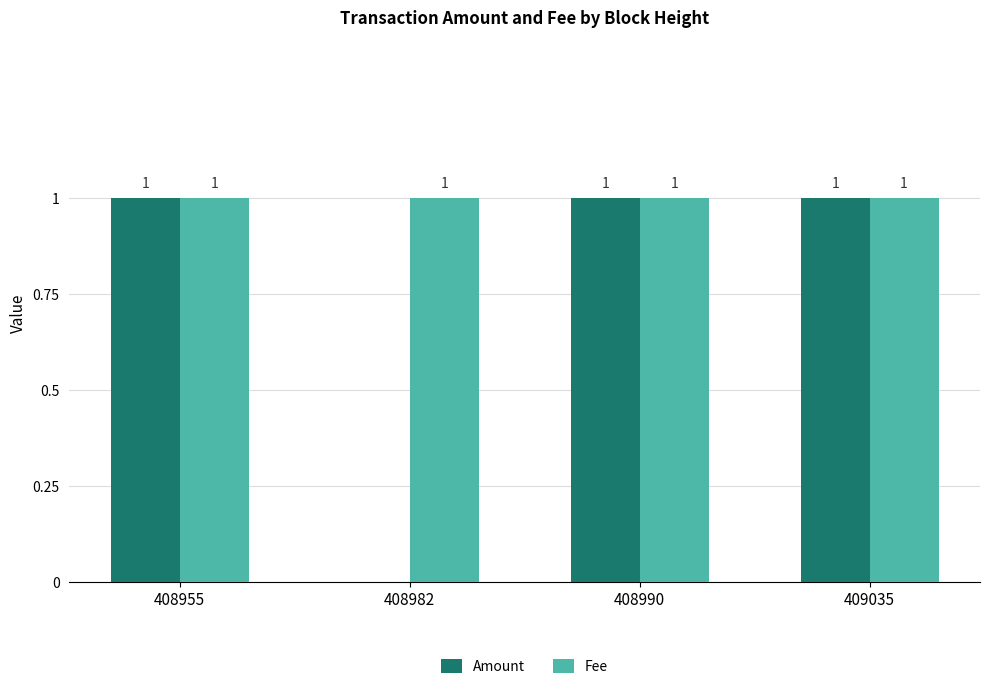

Reading left to right, extract all data points from this chart.

Amount: 1	0	1	1
Fee: 1	1	1	1